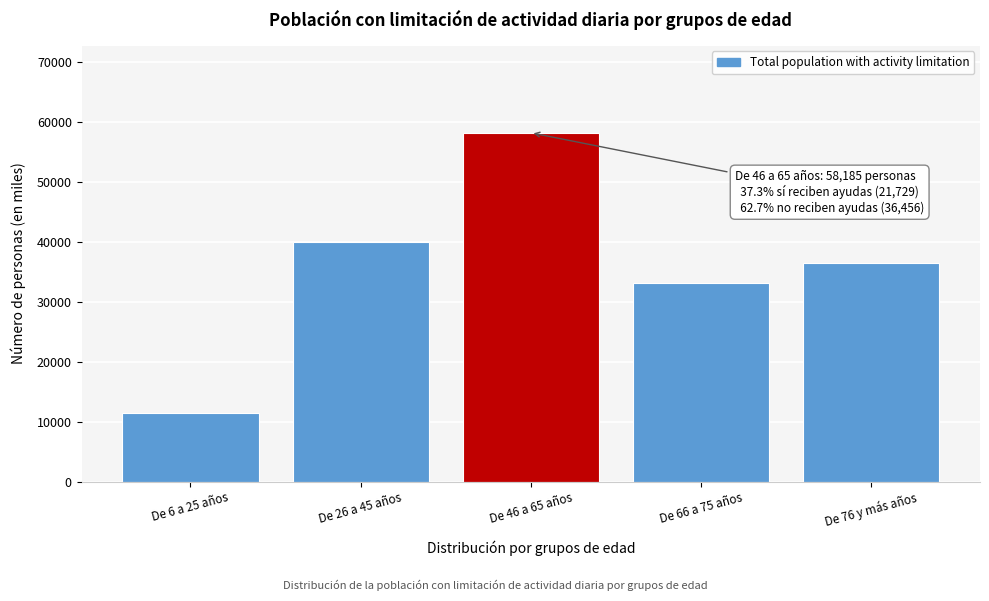

Reading left to right, extract all data points from this chart.

11402	39985	58185	33207	36543